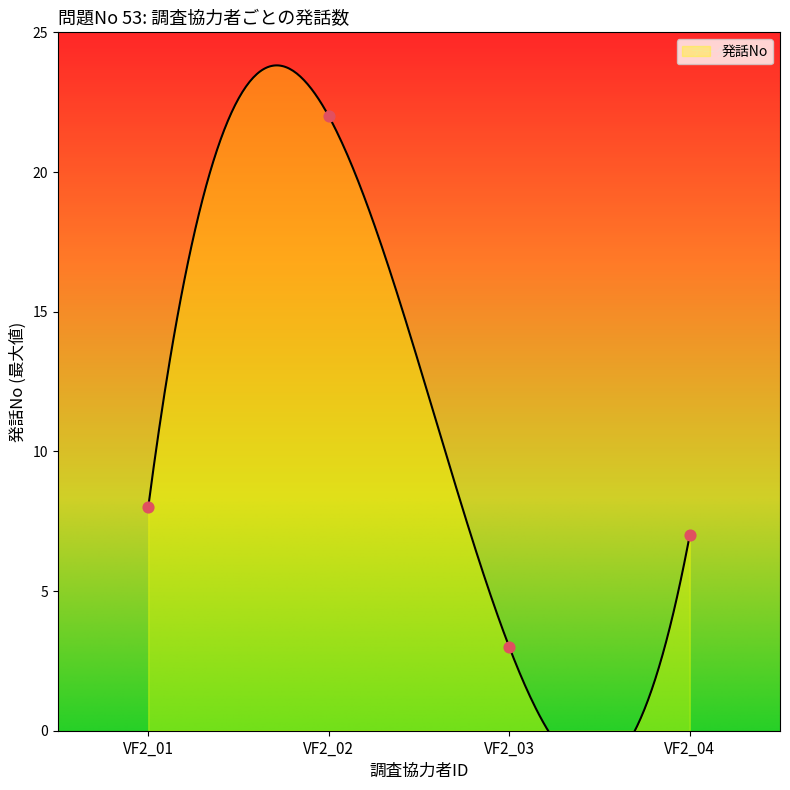

What is the change in value from VF2_01 to VF2_03?

-5